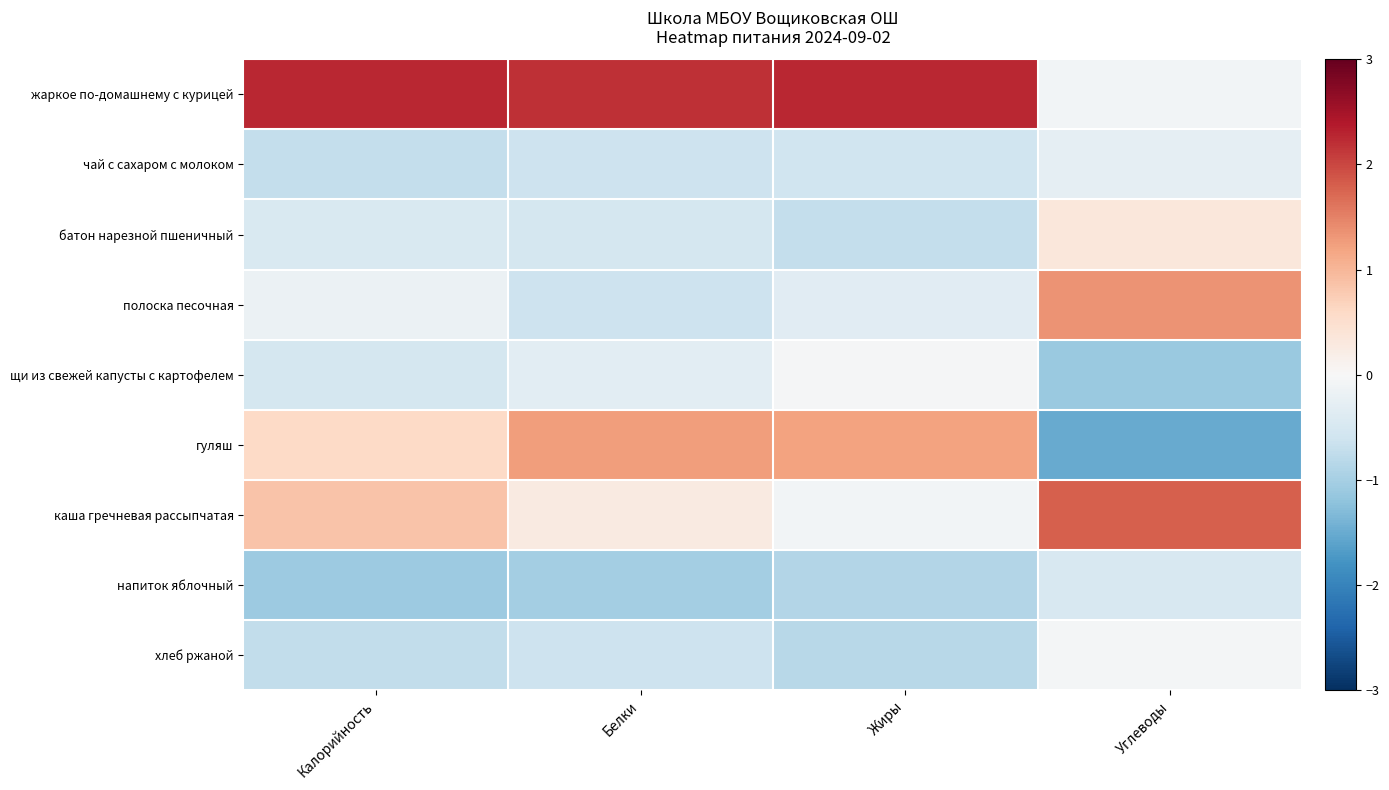

Reading right to left, extract all data points from this chart.

жаркое по-домашнему с курицей: Углеводы=-0.1	Жиры=2.3	Белки=2.2	Калорийность=2.3
чай с сахаром с молоком: Углеводы=-0.3	Жиры=-0.6	Белки=-0.6	Калорийность=-0.7
батон нарезной пшеничный: Углеводы=0.3	Жиры=-0.7	Белки=-0.5	Калорийность=-0.5
полоска песочная: Углеводы=1.3	Жиры=-0.3	Белки=-0.6	Калорийность=-0.2
щи из свежей капусты с картофелем: Углеводы=-1.1	Жиры=-0.0	Белки=-0.3	Калорийность=-0.5
гуляш: Углеводы=-1.5	Жиры=1.2	Белки=1.2	Калорийность=0.6
каша гречневая рассыпчатая: Углеводы=1.8	Жиры=-0.1	Белки=0.3	Калорийность=0.8
напиток яблочный: Углеводы=-0.5	Жиры=-0.9	Белки=-1.0	Калорийность=-1.1
хлеб ржаной: Углеводы=-0.1	Жиры=-0.8	Белки=-0.6	Калорийность=-0.7